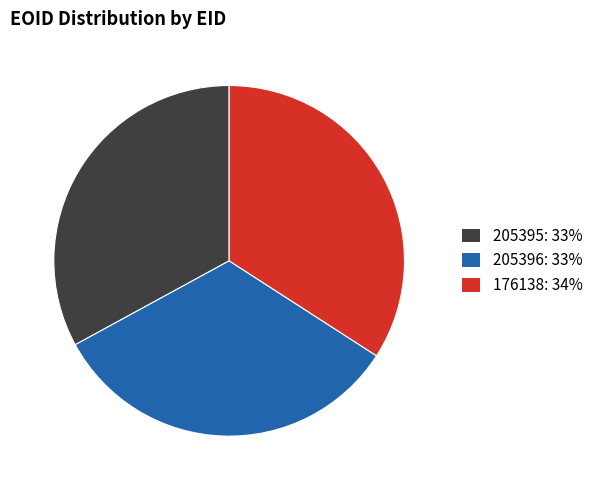

What is the largest slice in the pie chart?

176138